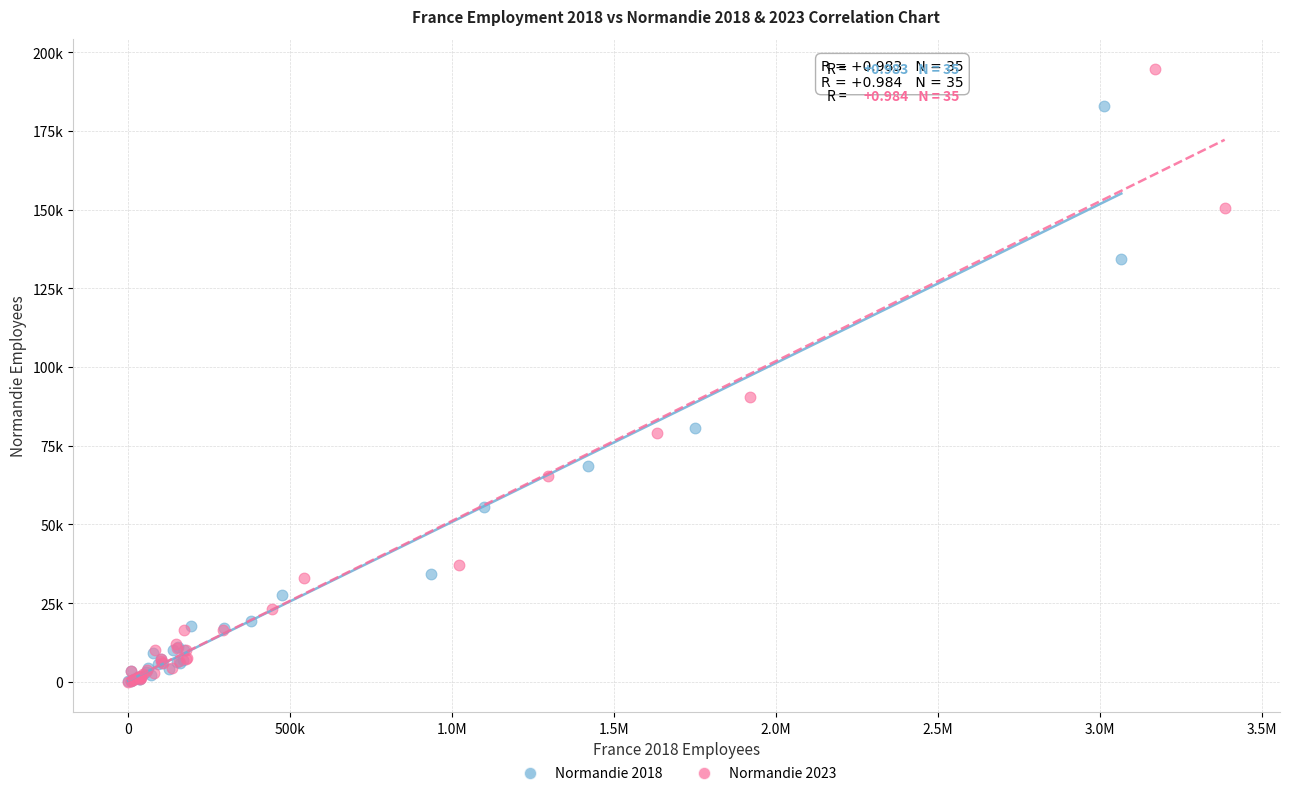

Which series has the largest Y range (max minus min)?

Normandie 2023